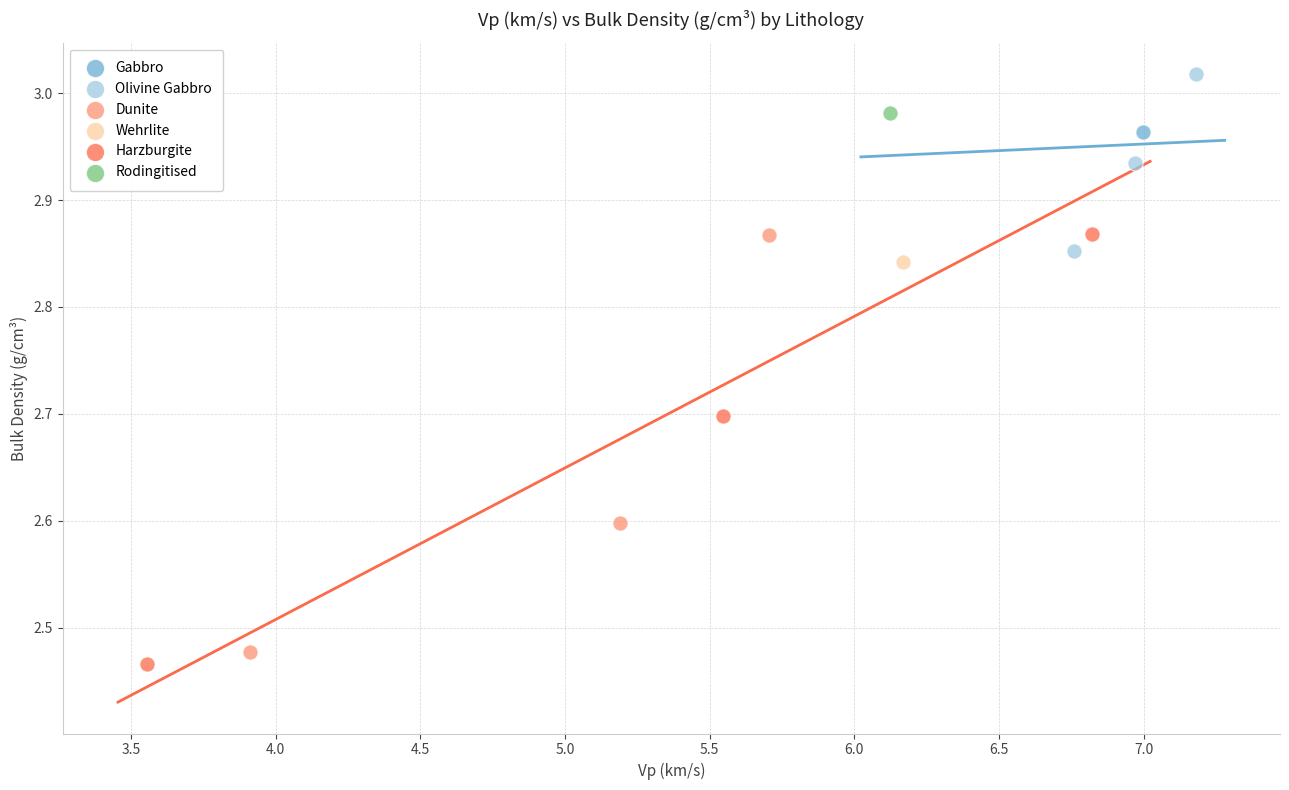

Which series reaches the minimum Y coordinate?

Harzburgite